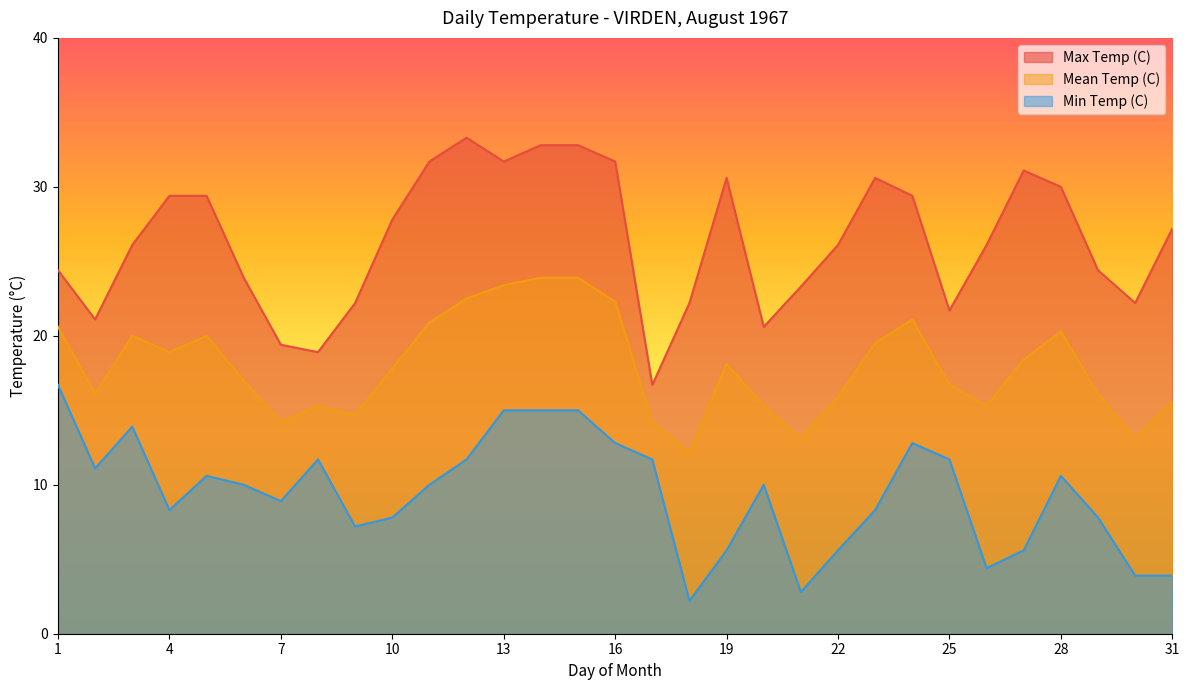

How many categories are shown in the chart?

31